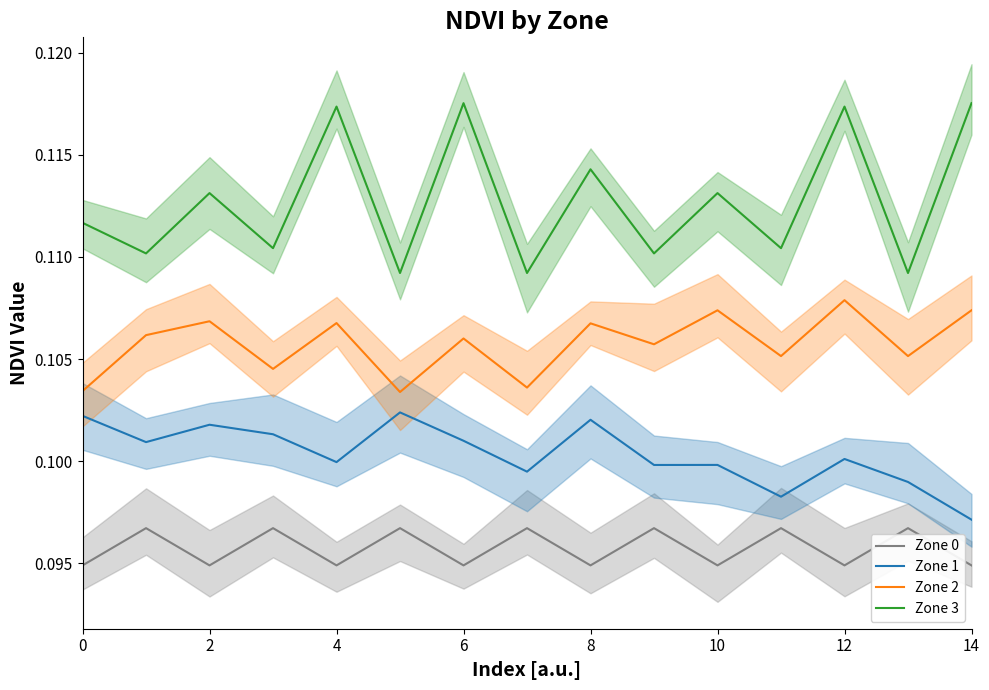

Where is Zone 1 nearest to the value 0?

14